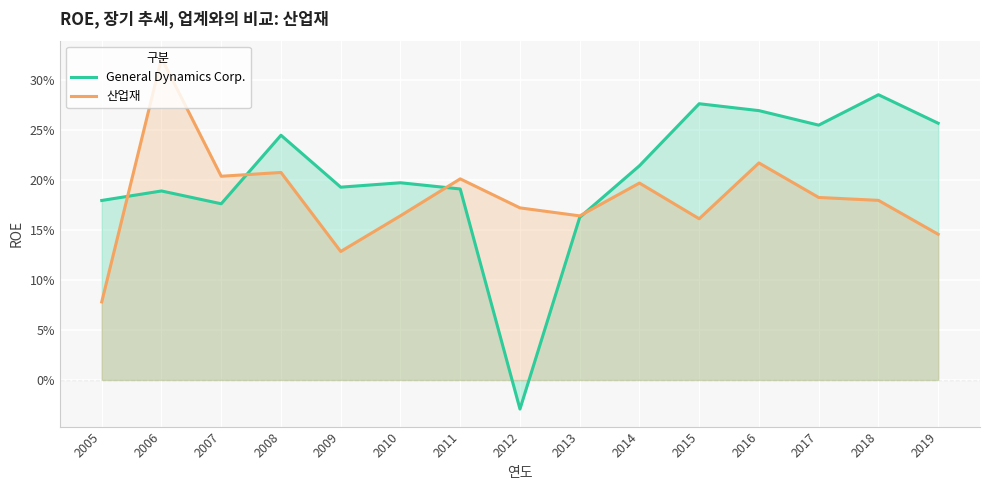

At which category is the sum across all series the highest?

2006